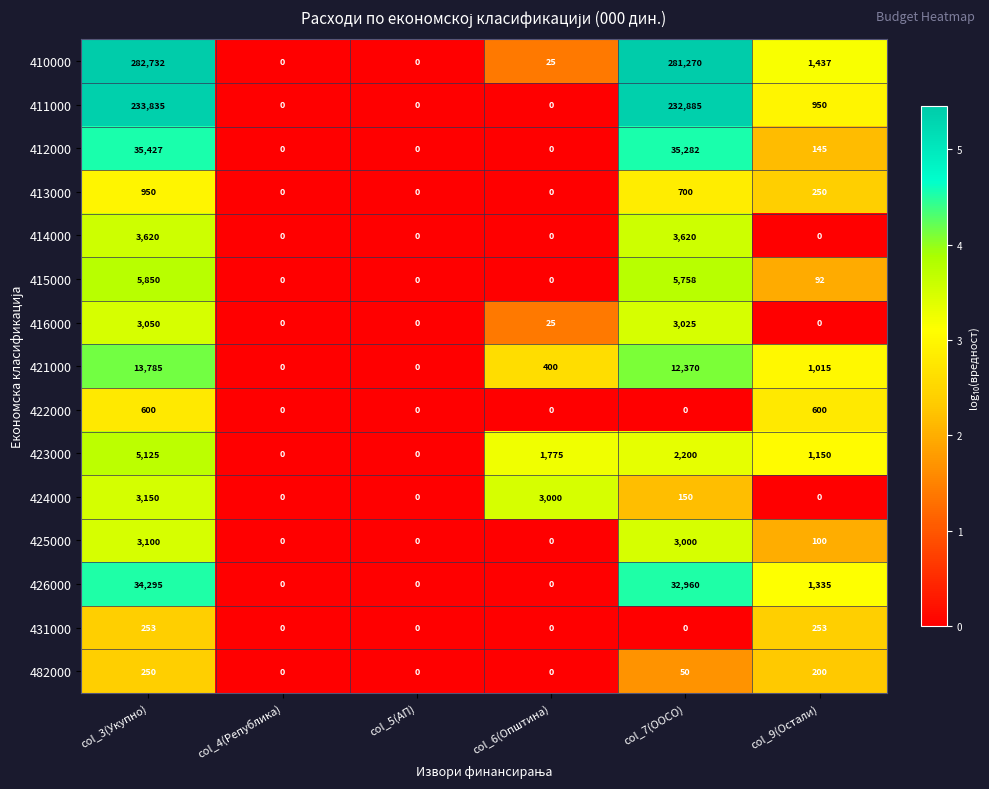

What is the minimum value shown in the chart?

0